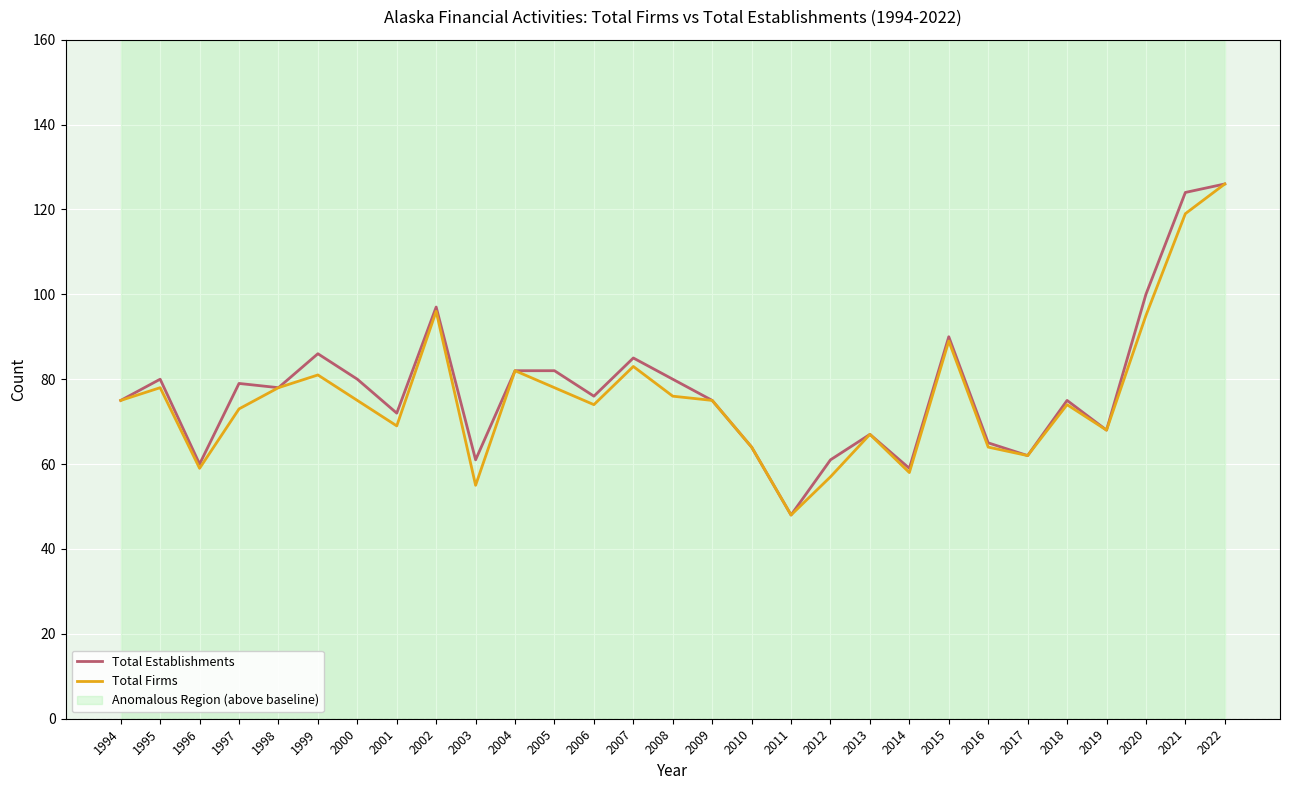

True or false: Total Firms and Total Establishments intersect in this chart.

False